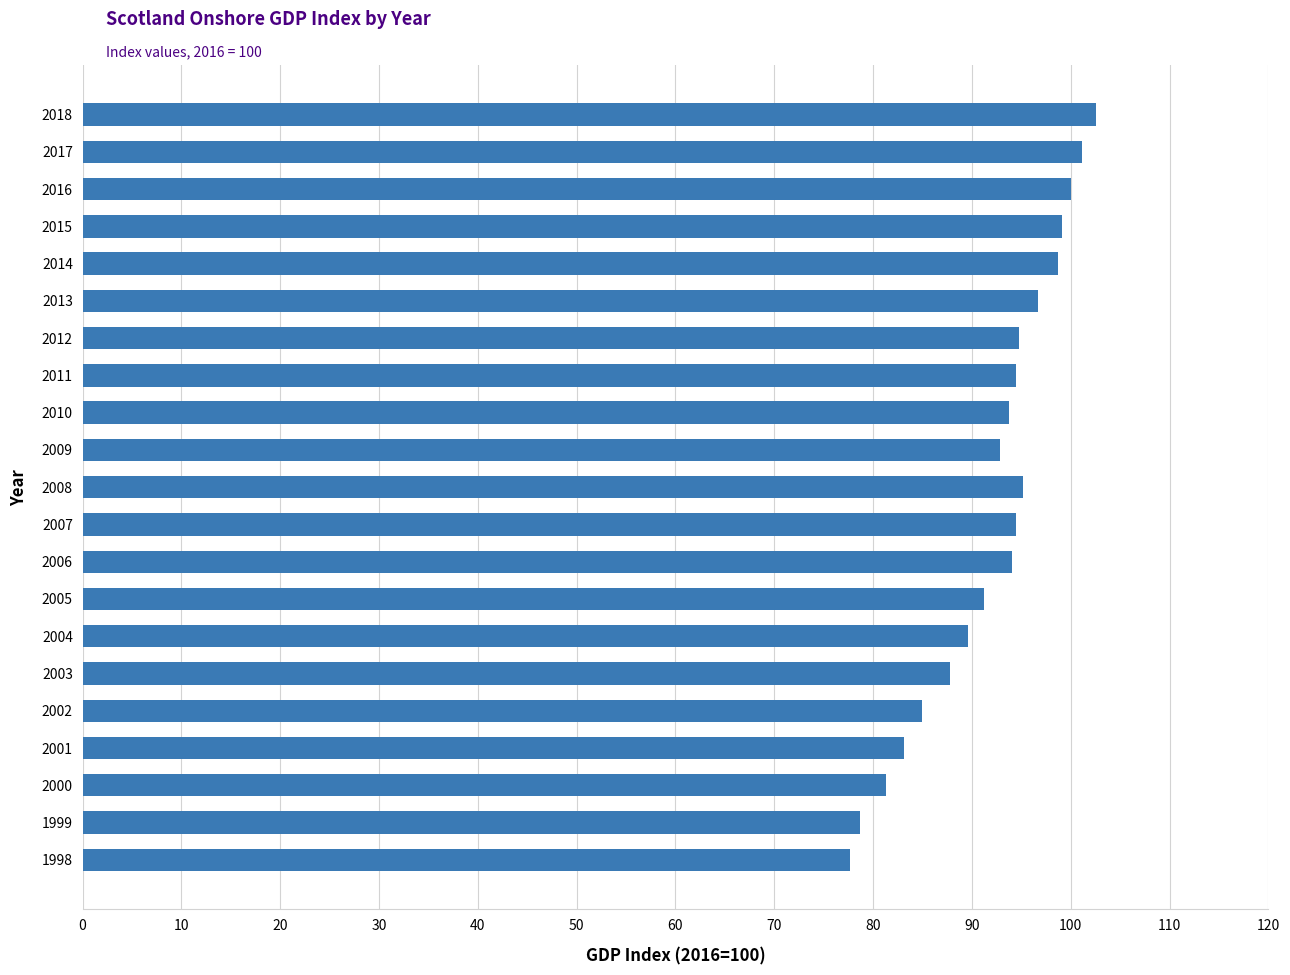

Which label corresponds to the largest value in the chart?

2018